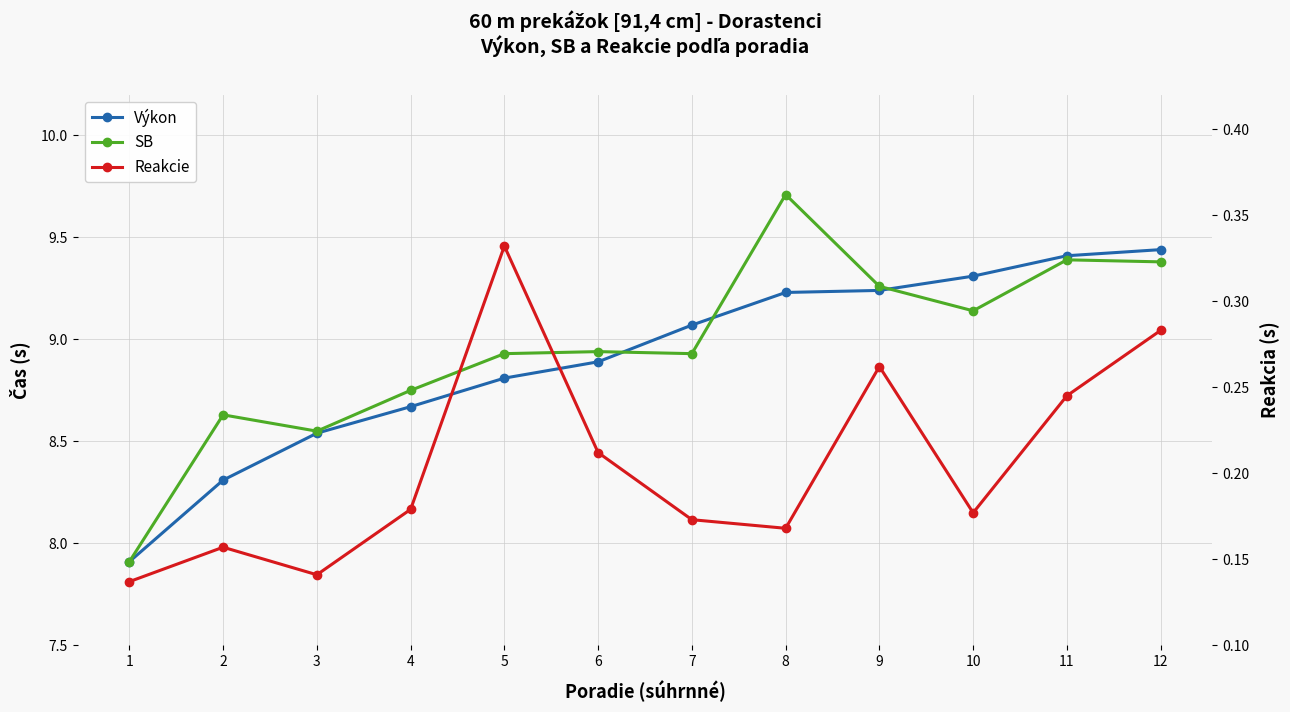

The Reakcie series shows 0.2 at 4. True or false?

True